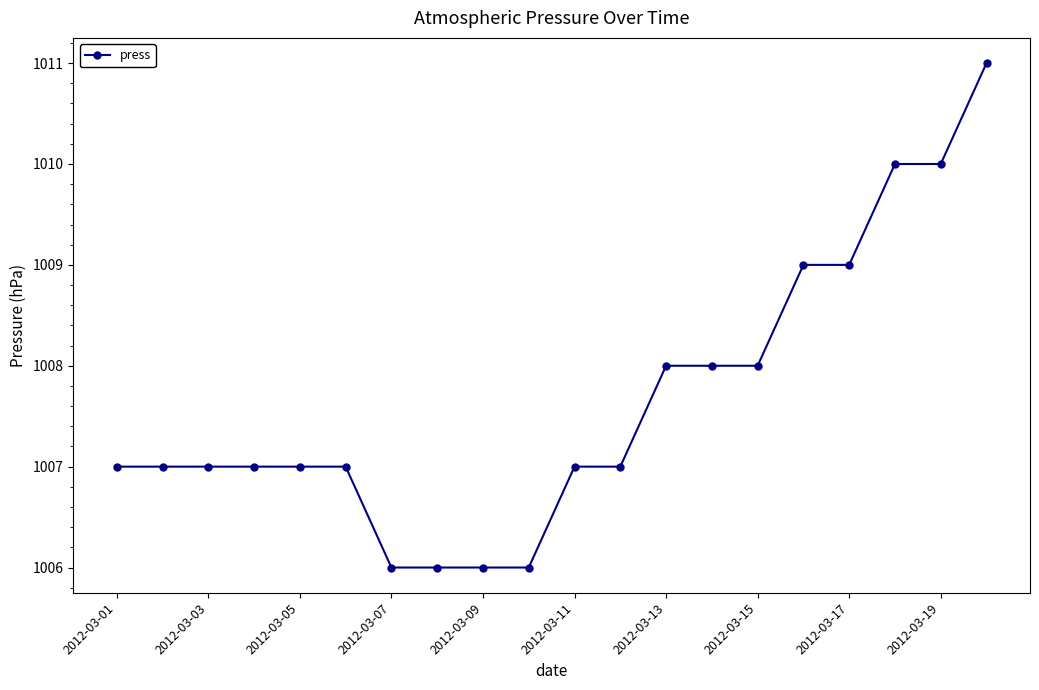

How many values are between 1007 and 1009?

13